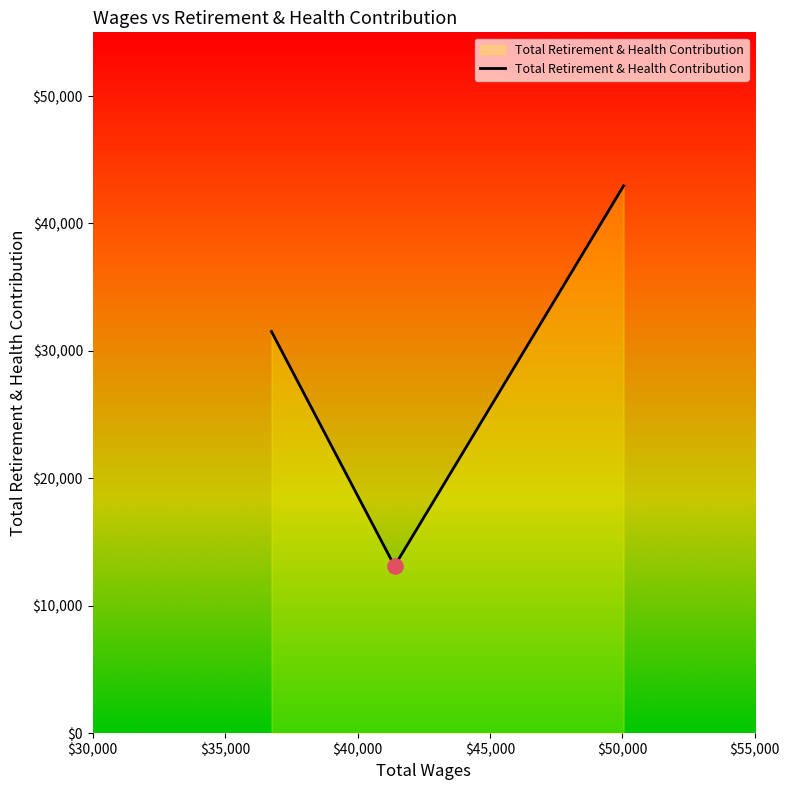

What is the greatest value displayed?

42952